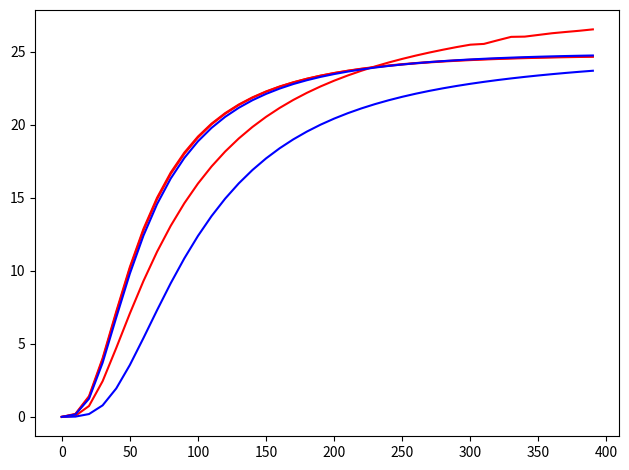

Does the chart have visible grid lines?

No